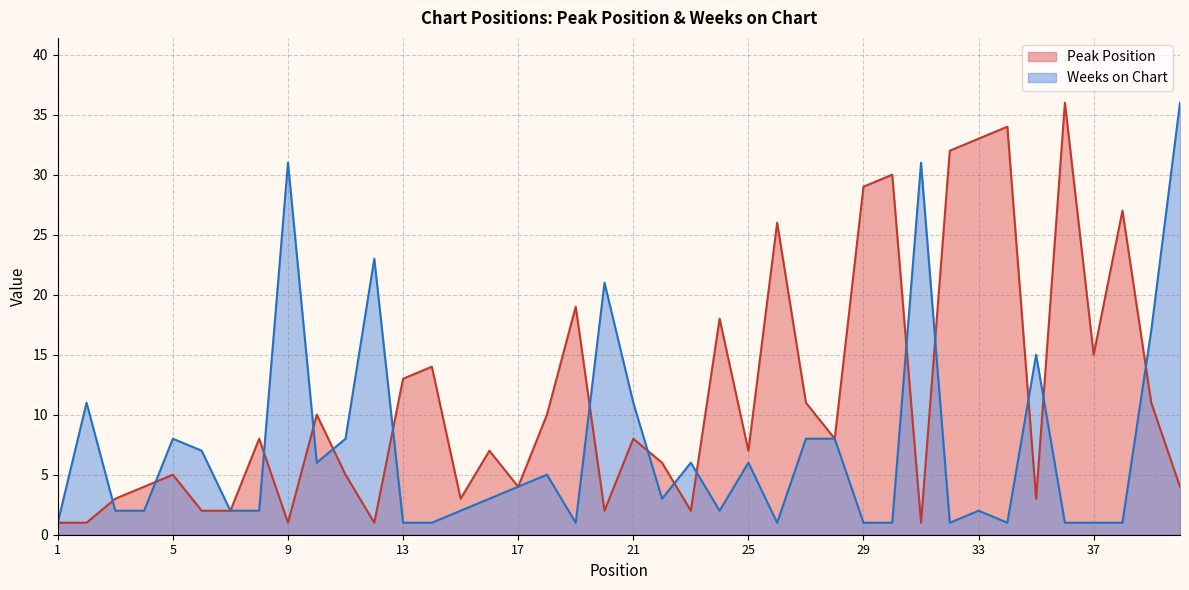

List the series in order of their peak value, lowest first.

Peak Position, Weeks on Chart